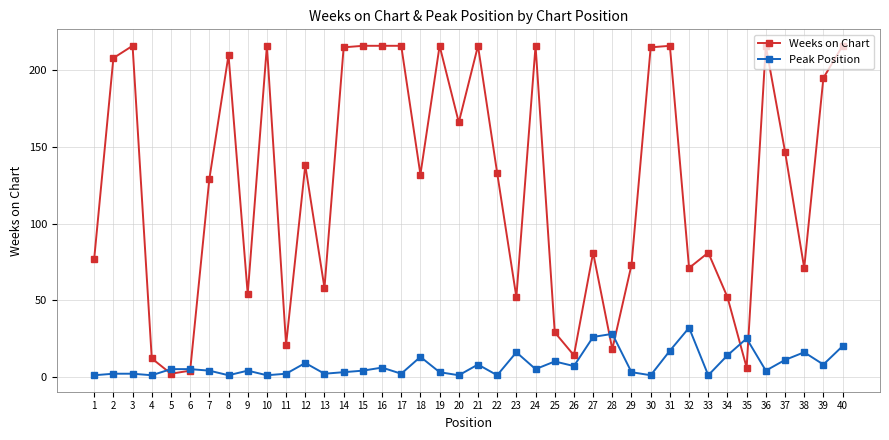

How many categories are shown in the chart?

40